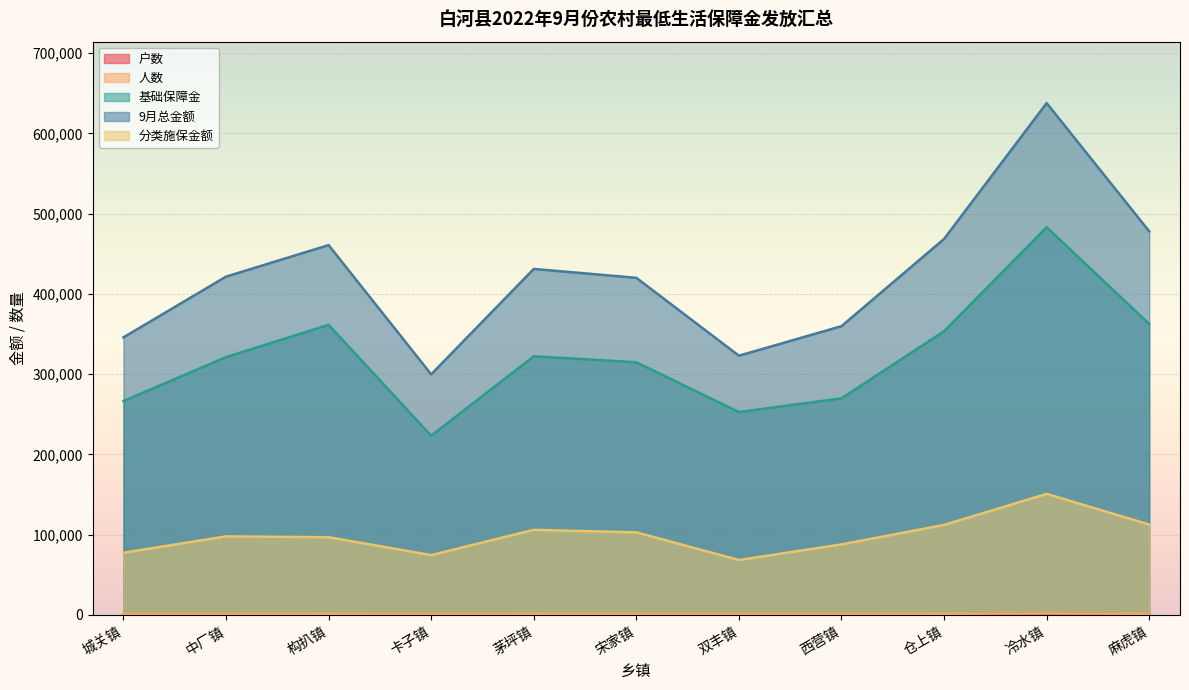

What are all the series names shown in the legend?

户数, 人数, 基础保障金, 9月总金额, 分类施保金额